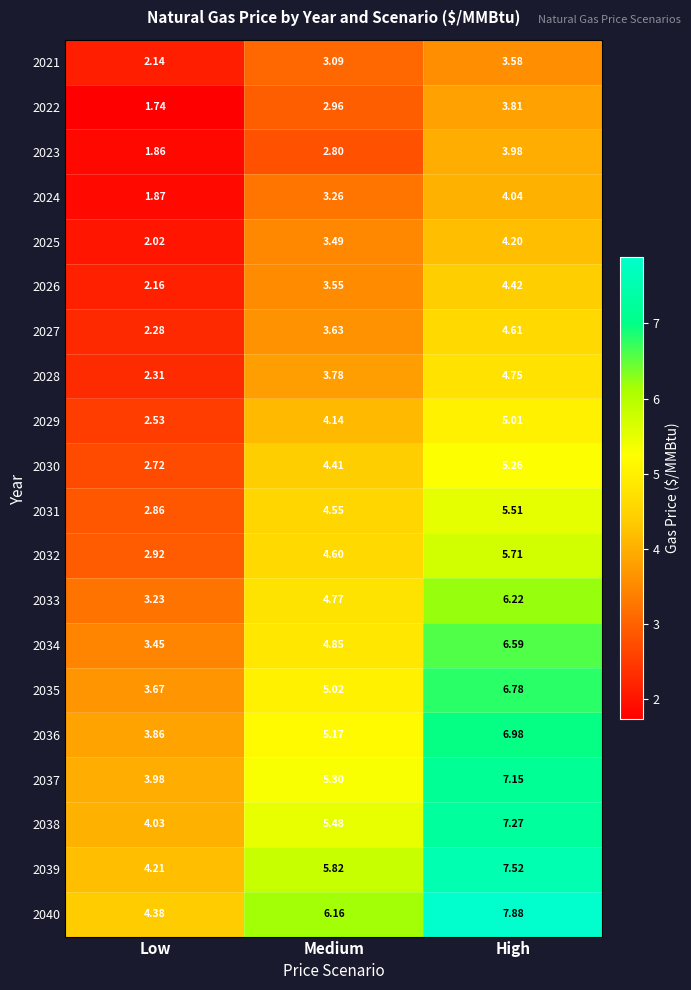

Which label corresponds to the smallest value in the chart?

Low